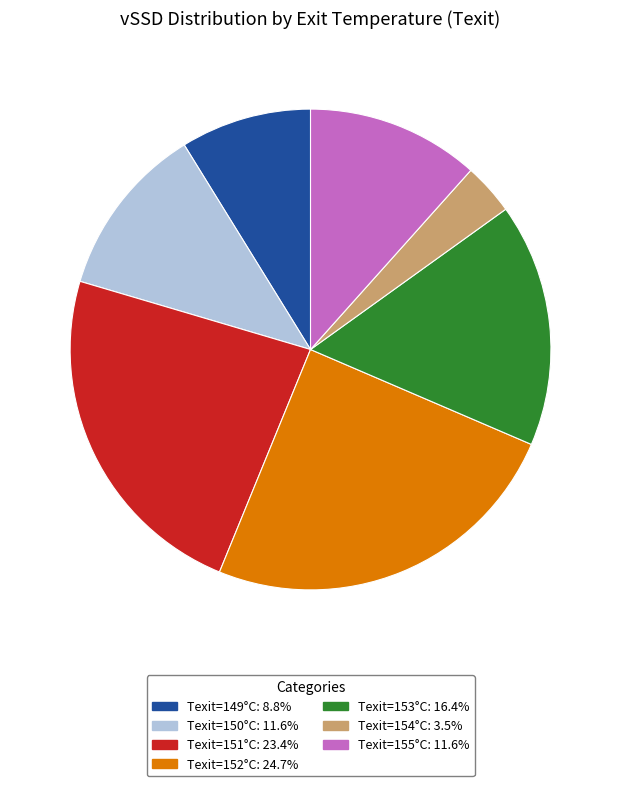

Is there any slice that represents more than half of the pie?

No